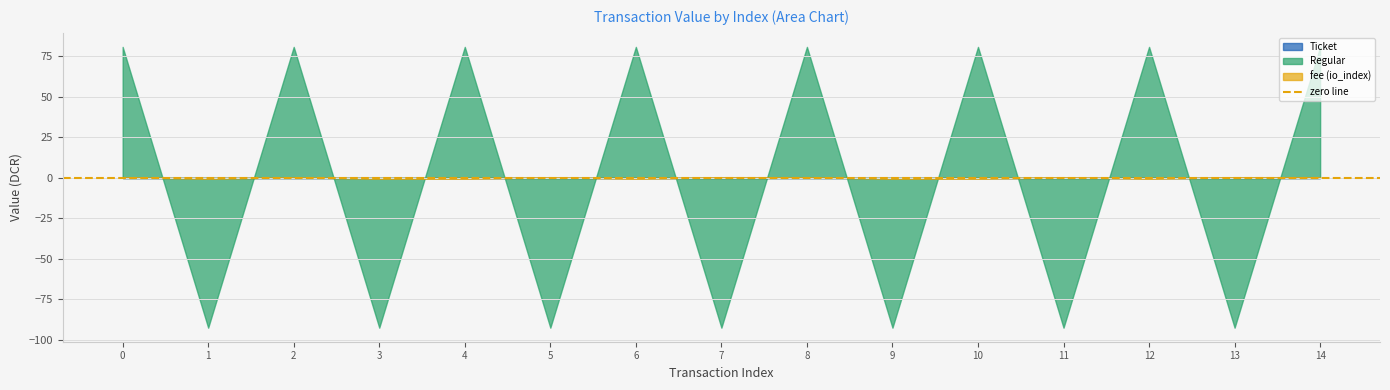

Does the chart display data point markers on the line(s)?

No